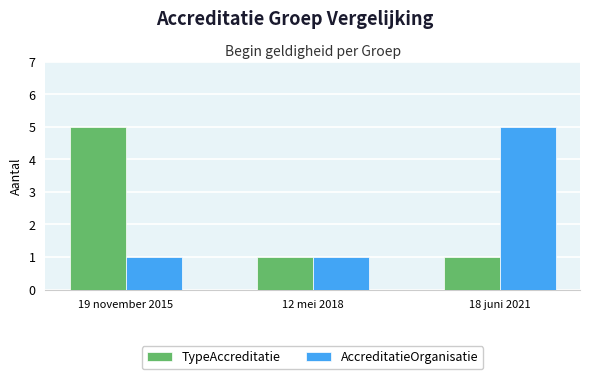

Is the value of AccreditatieOrganisatie at 19 november 2015 greater than the value of TypeAccreditatie at 19 november 2015?

No